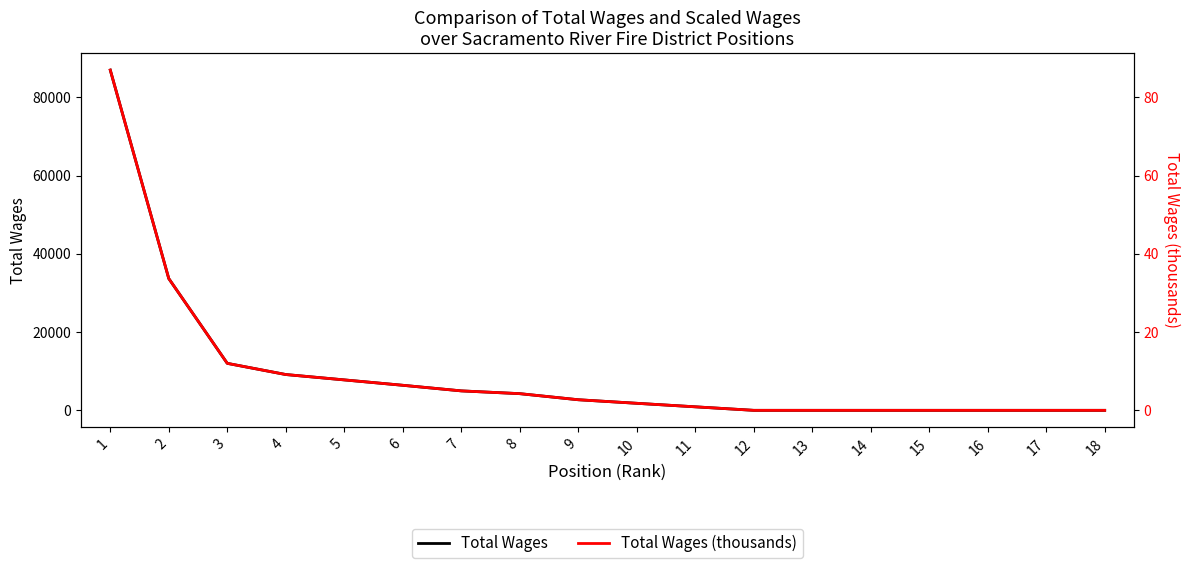

Reading left to right, extract all data points from this chart.

Total Wages: 86973.0	33684.0	12011.0	9153.0	7780.0	6404.0	4973.0	4263.0	2708.0	1800.0	900.0	0.0	0.0	0.0	0.0	0.0	0.0	0.0
Total Wages (thousands): 87.0	33.7	12.0	9.2	7.8	6.4	5.0	4.3	2.7	1.8	0.9	0.0	0.0	0.0	0.0	0.0	0.0	0.0